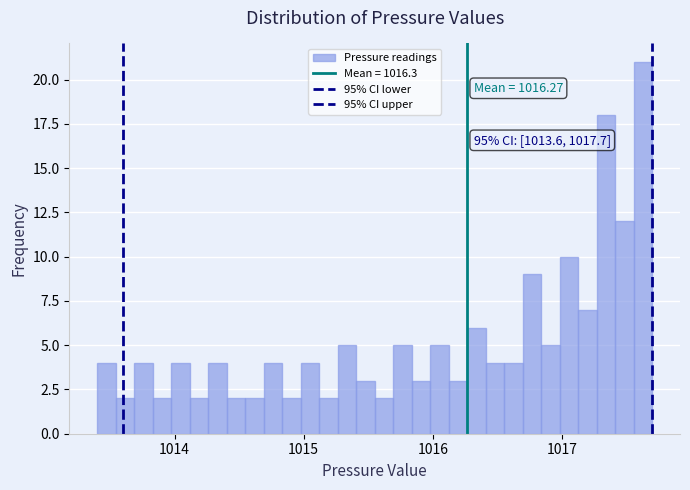

Around what value on the x-axis is the tallest bar? Give the approximate position of its centre, as read against the axis.

1017.6